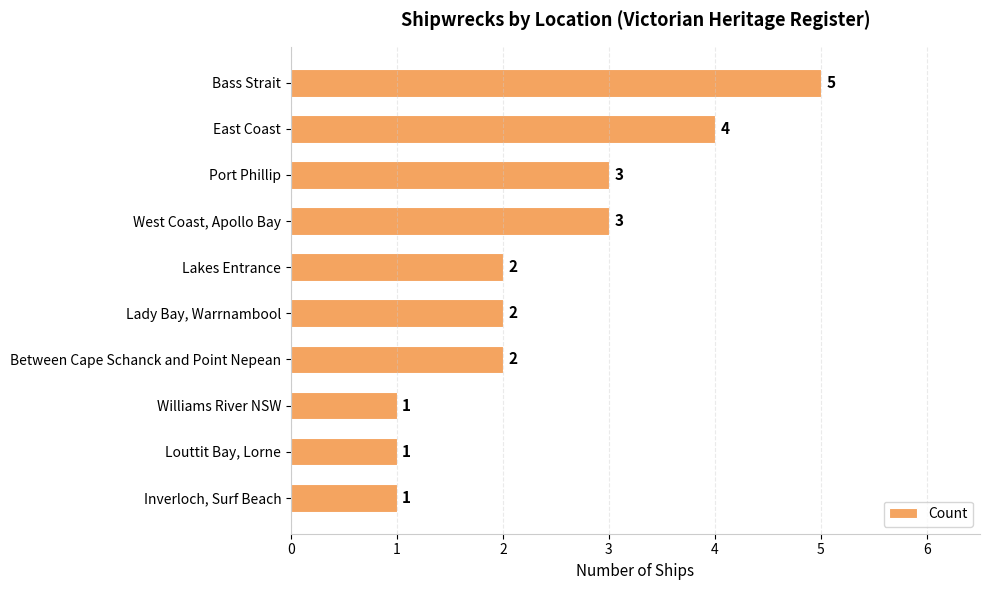

How many categories are shown in the chart?

10